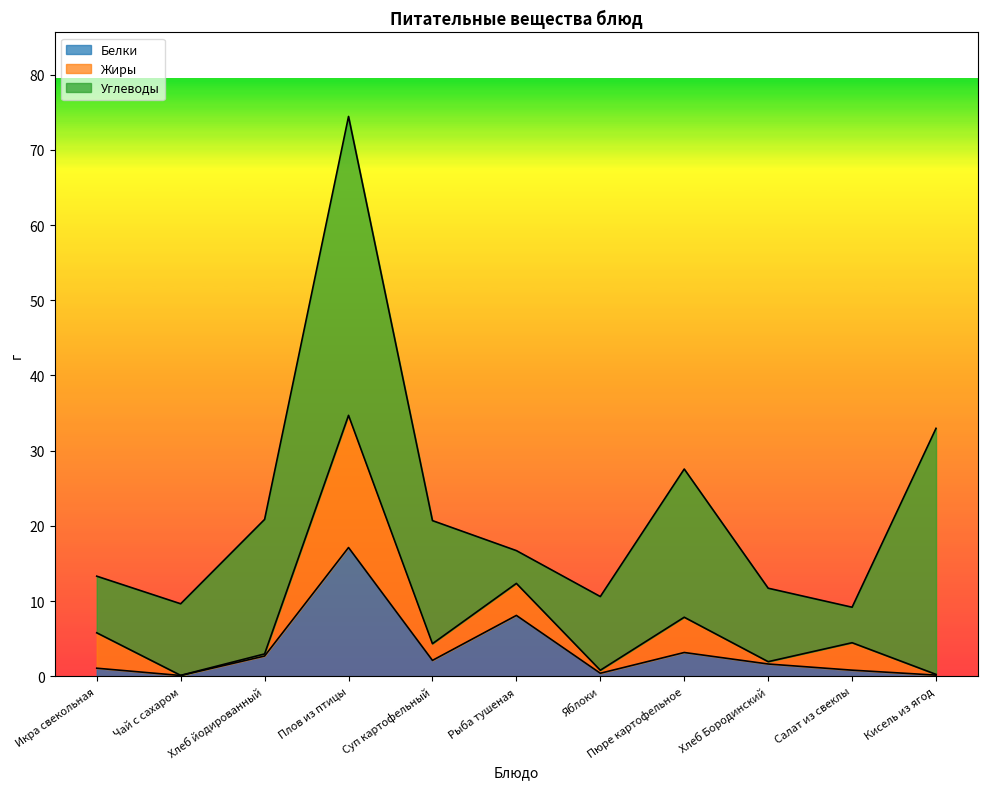

How many values in the Белки series are below 1?

4